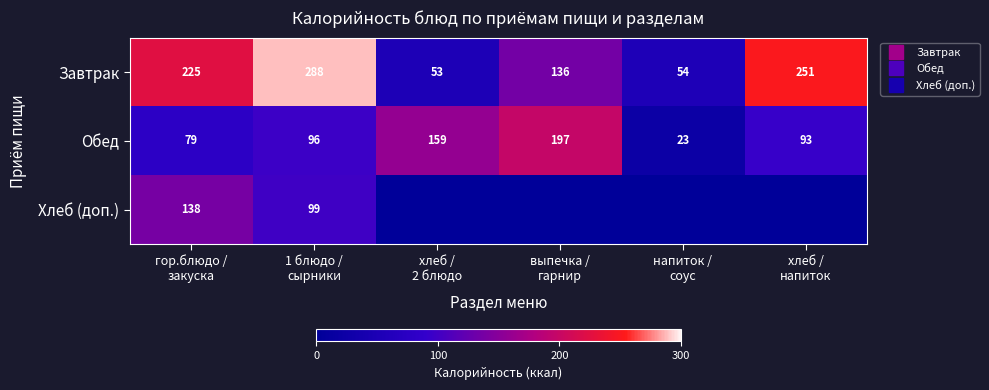

What is the maximum value for Обед?

197.2